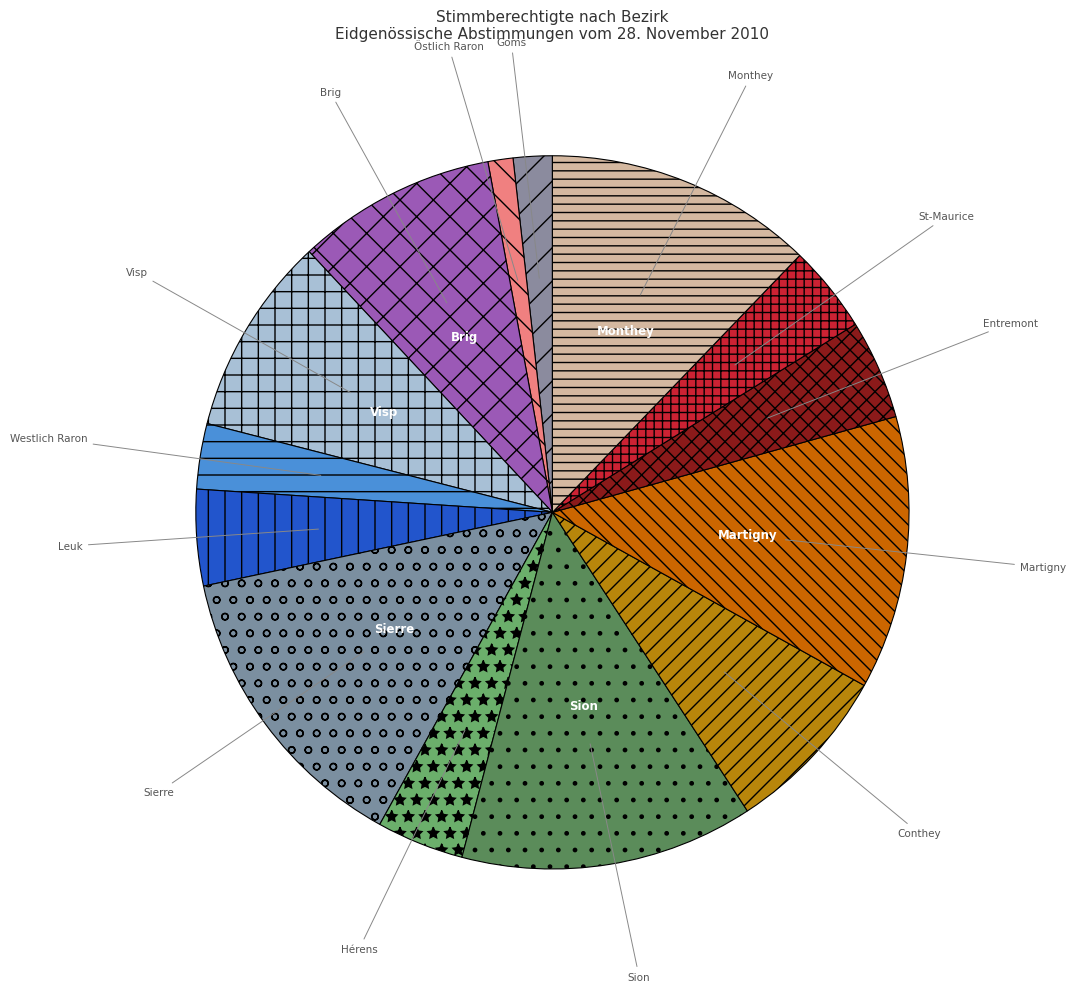

Does any single category account for the majority?

No